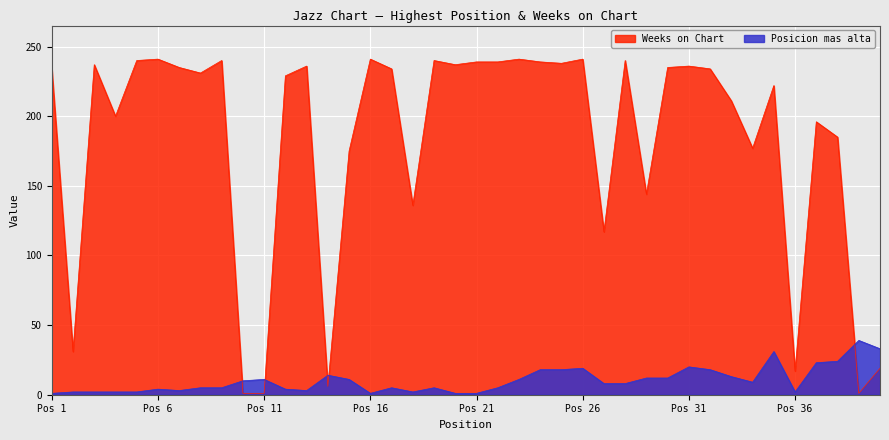

At which label does Posicion mas alta first exceed 8?

10